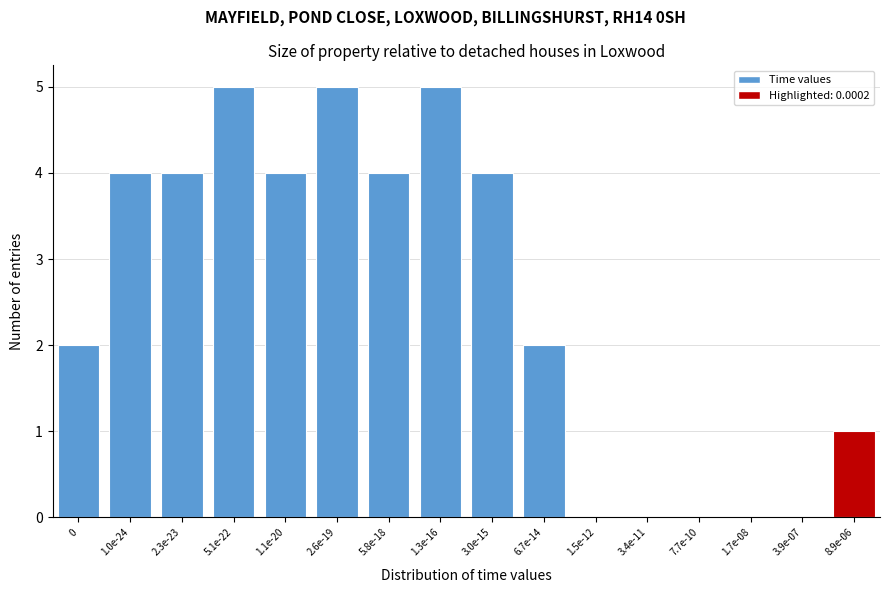

Reading left to right, list all the values displayed in this chart.

0=2	1.0e-24=4	2.3e-23=4	5.1e-22=5	1.1e-20=4	2.6e-19=5	5.8e-18=4	1.3e-16=5	3.0e-15=4	6.7e-14=2	1.5e-12=0	3.4e-11=0	7.7e-10=0	1.7e-08=0	3.9e-07=0	8.9e-06=1